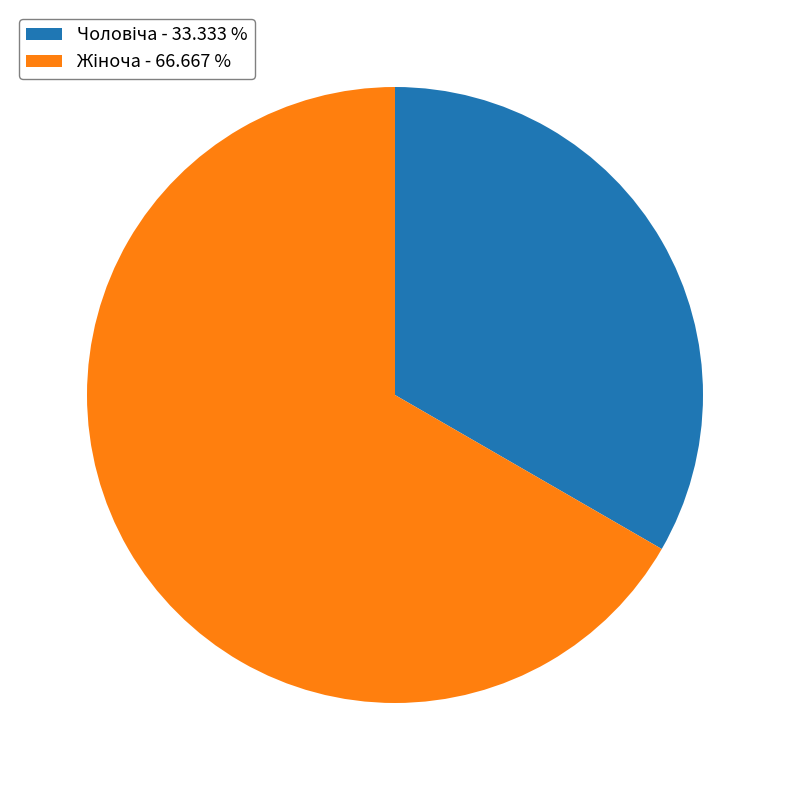

Is there any slice that represents more than half of the pie?

Yes